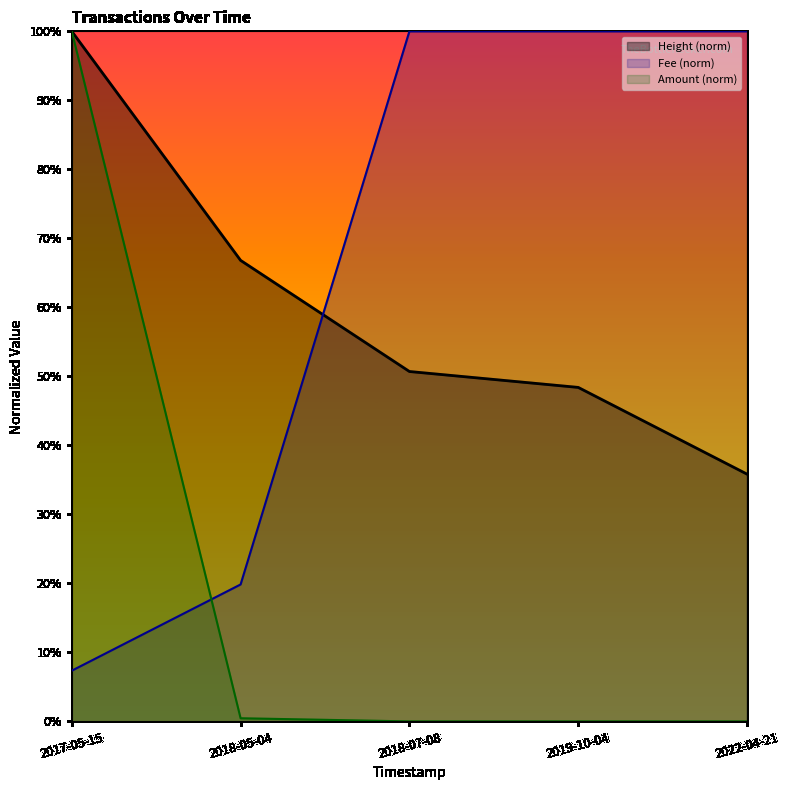

What is the difference between the maximum and minimum values in the Amount series?

1.0